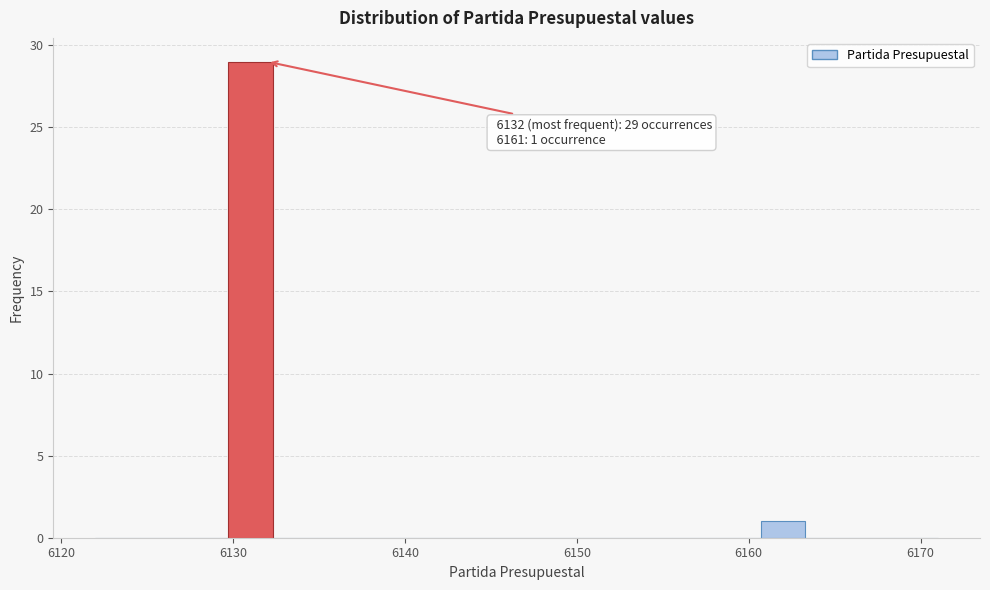

Around what value on the x-axis is the tallest bar? Give the approximate position of its centre, as read against the axis.

6131